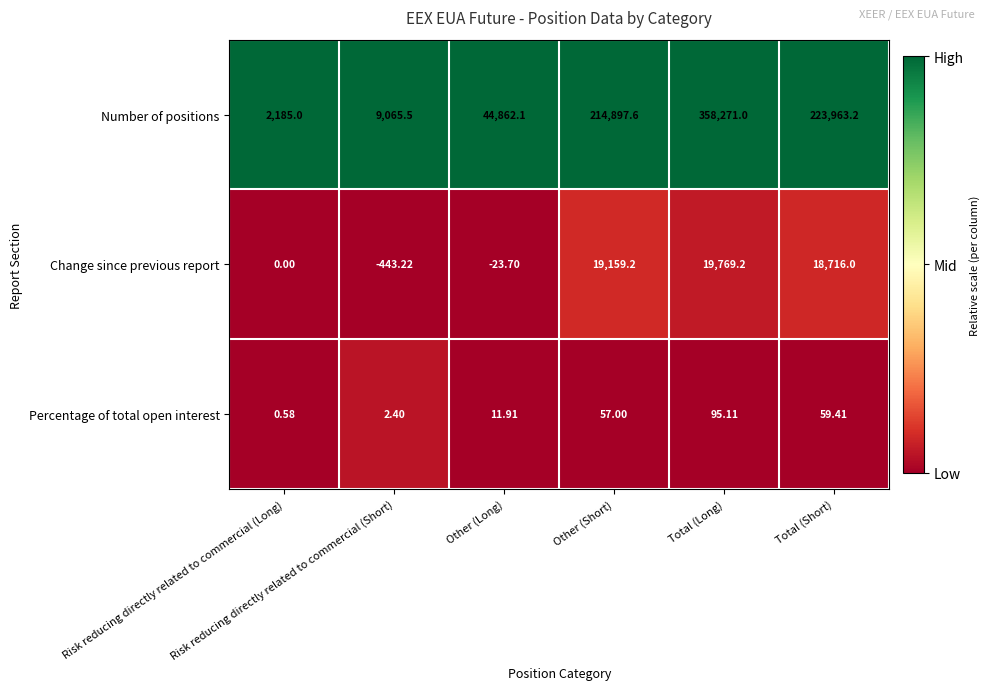

Which series has the largest total across all categories?

Number of positions